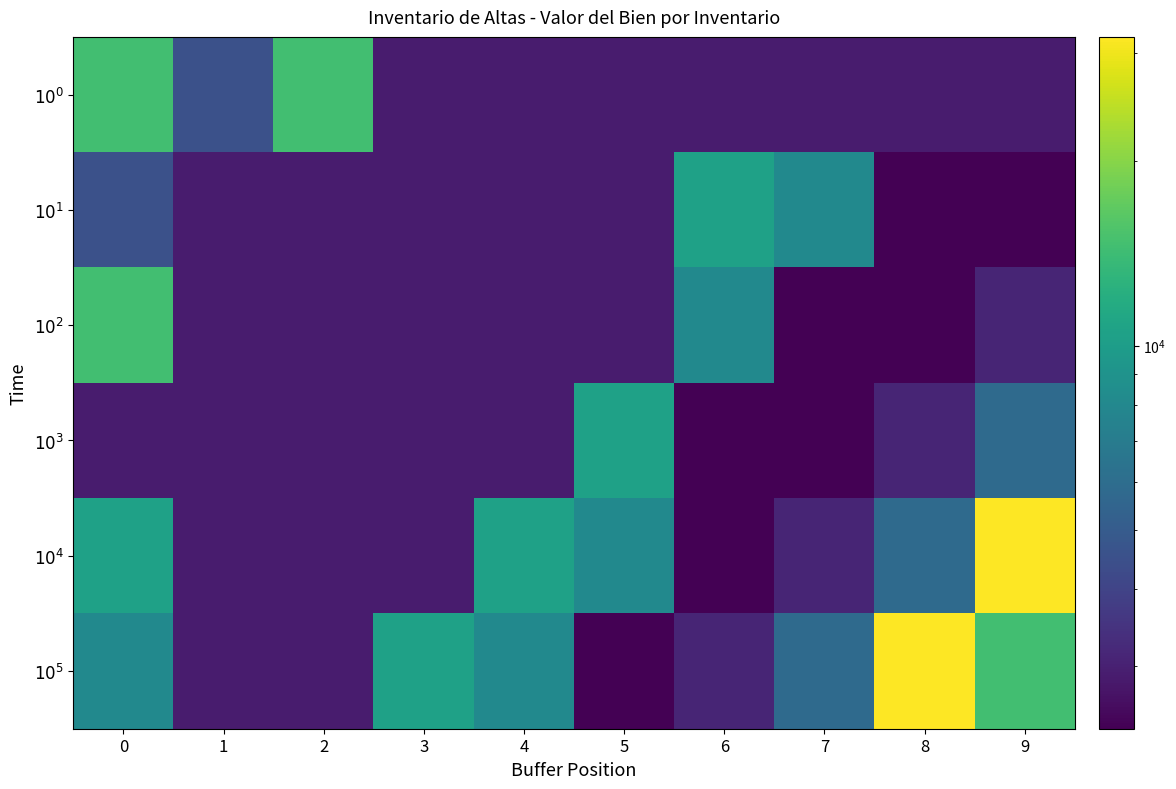

How many data points does each series have?

10